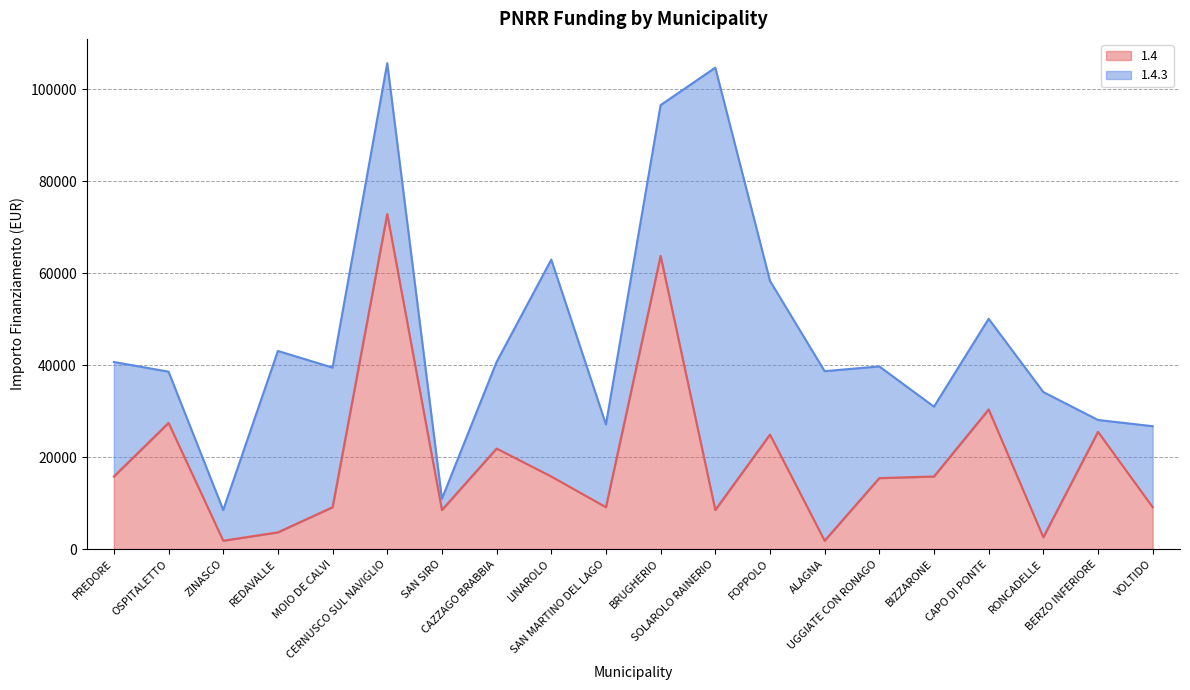

What is the difference between the second highest and minimum values?

61914